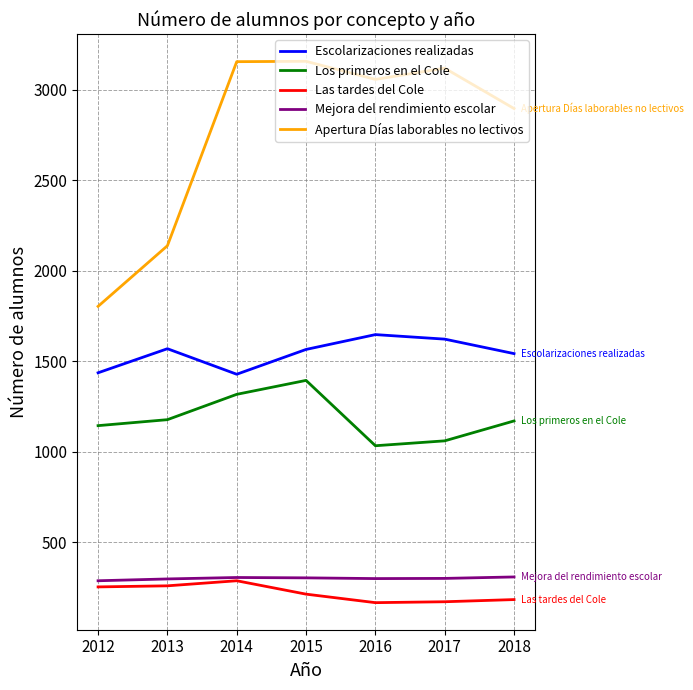

What is the difference between the highest and lowest values at 2018?

2713